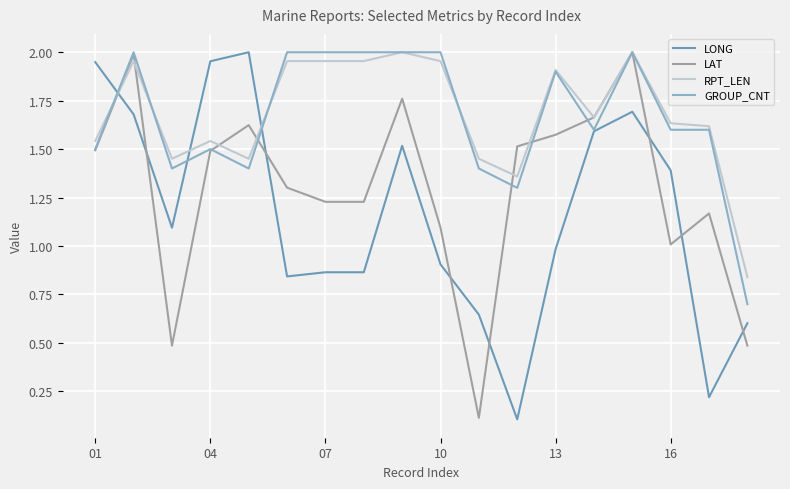

How many intersections are there between LAT and LONG?

8